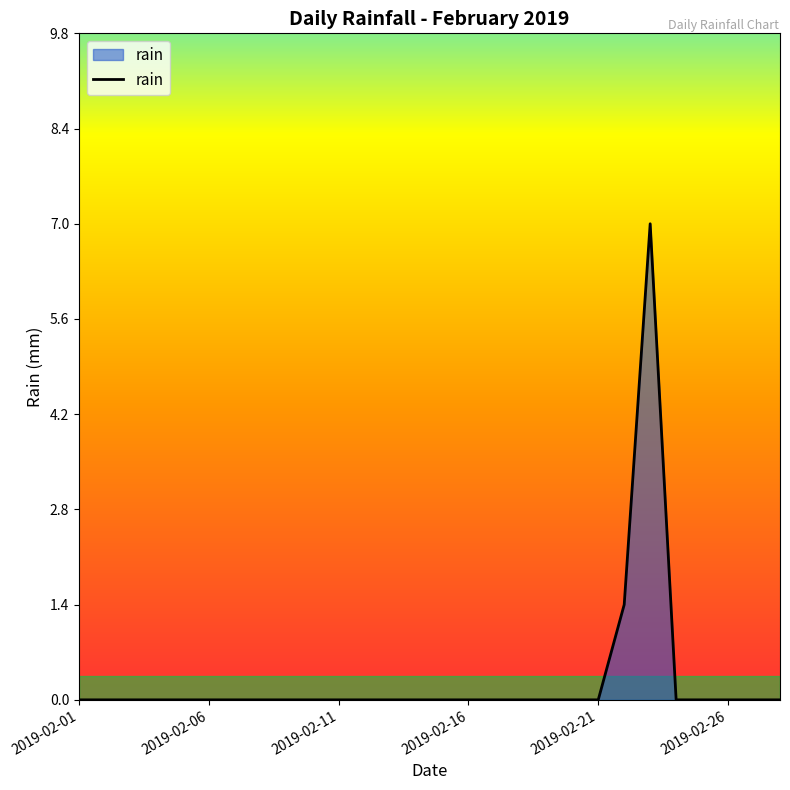

What is the greatest value displayed?

7.0